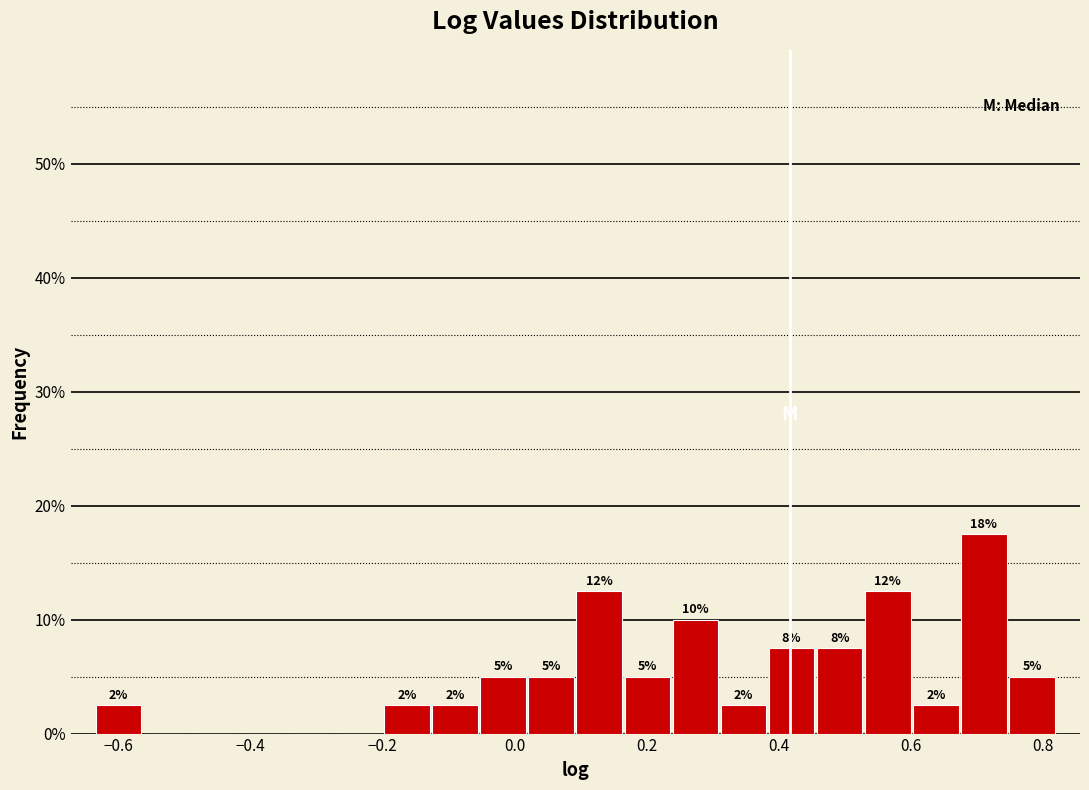

Around what value on the x-axis is the tallest bar? Give the approximate position of its centre, as read against the axis.

0.72